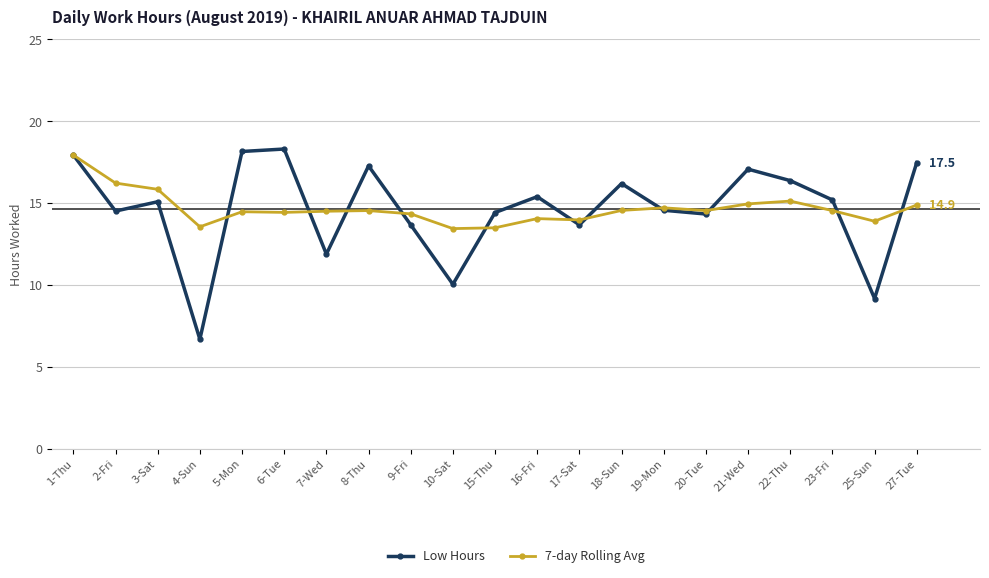

Which series has the largest range (max minus min)?

Low Hours